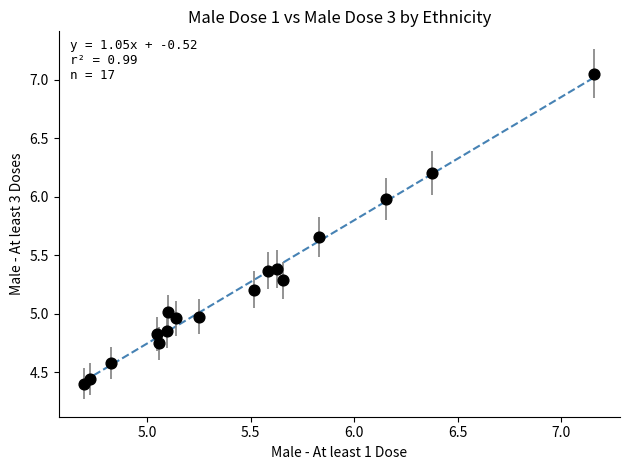

What is the range of X values (max minus min)?

2.5